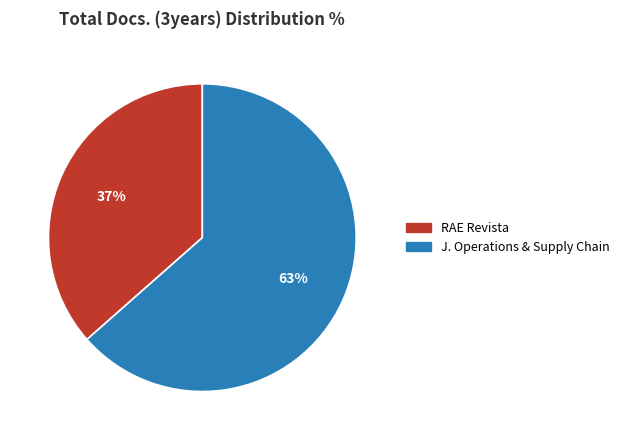

To the nearest percent, what is the average slice percentage?

50%